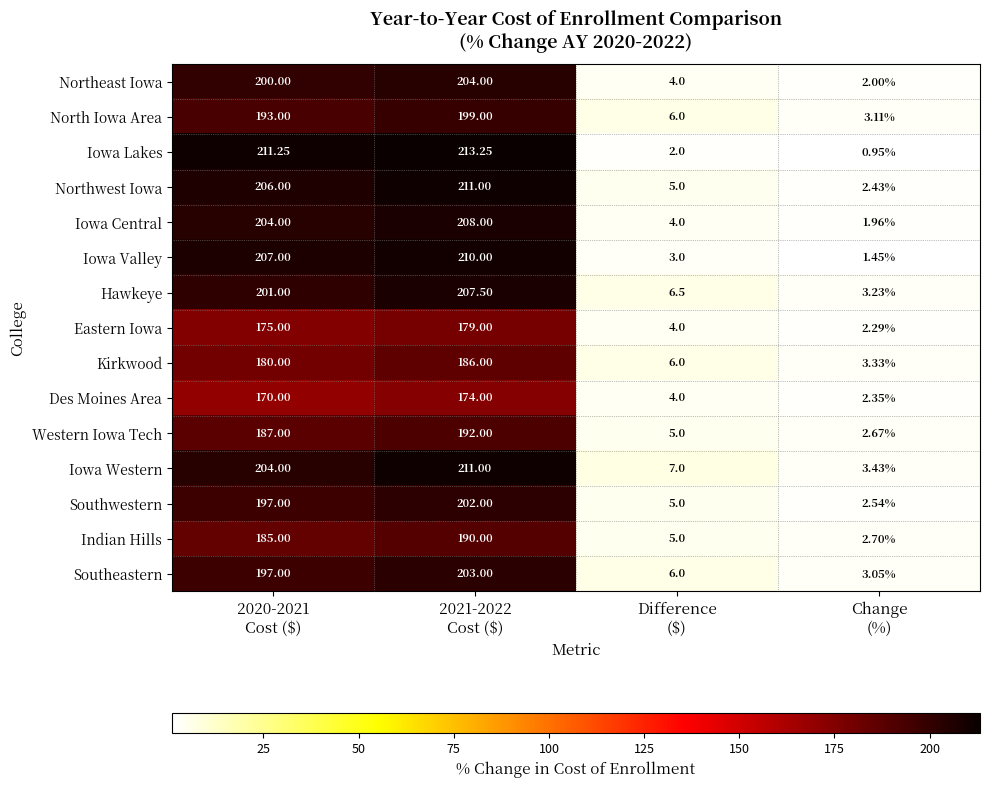

Which series has the widest spread of values?

Iowa Lakes